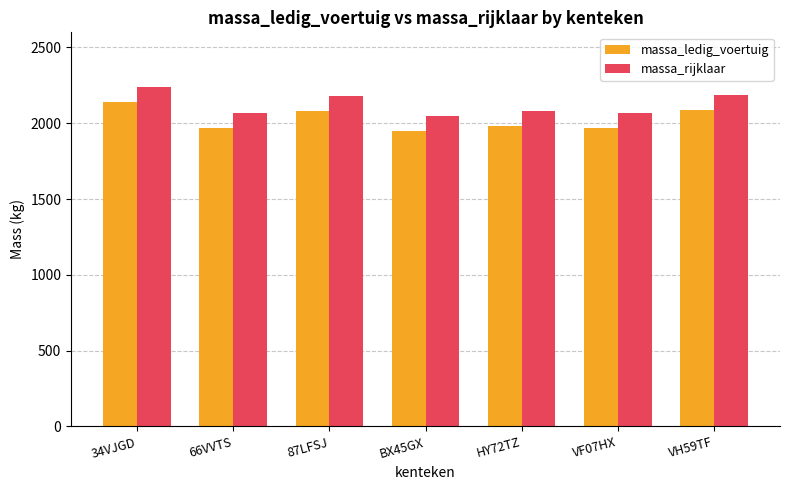

True or false: massa_ledig_voertuig has a value of 687 at BX45GX.

False